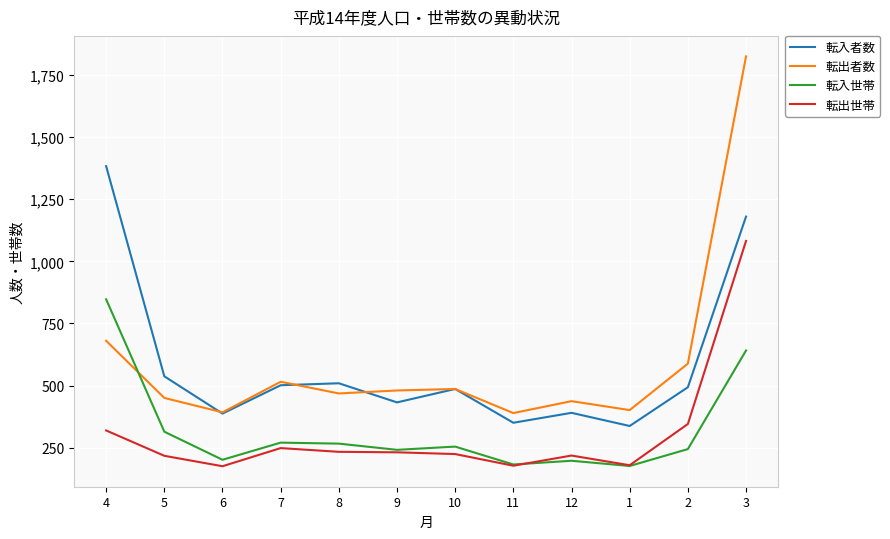

True or false: 転入世帯 has a value of 847 at 4.

True